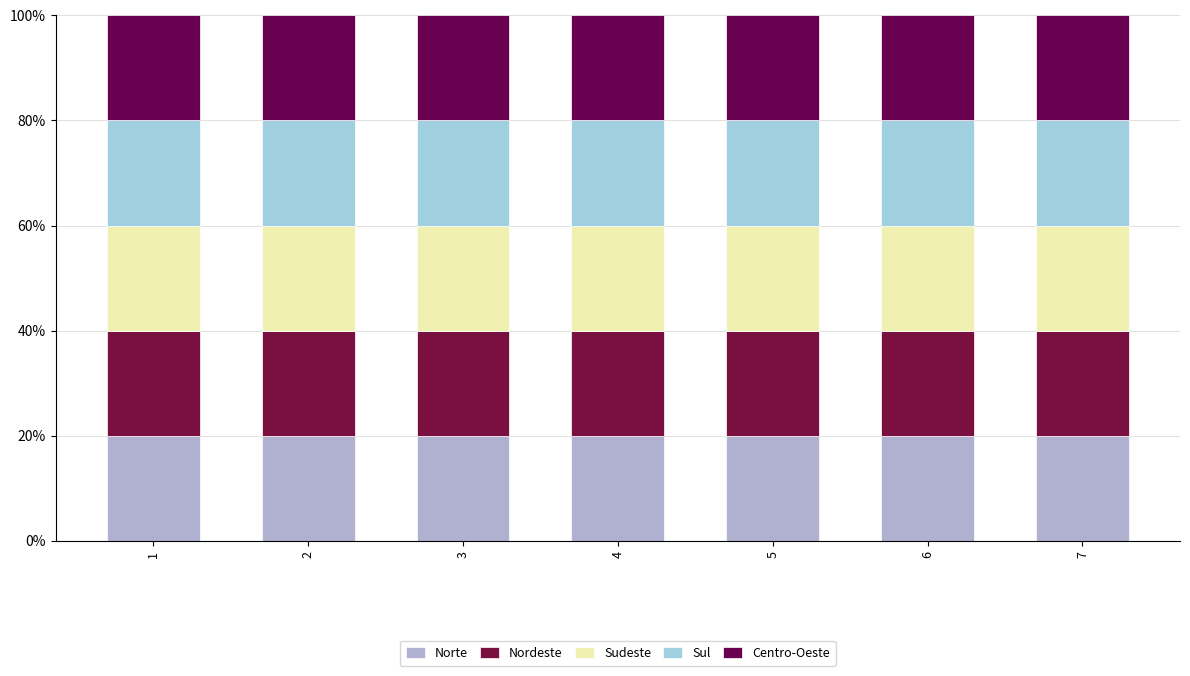

How many bars are there in total?

7